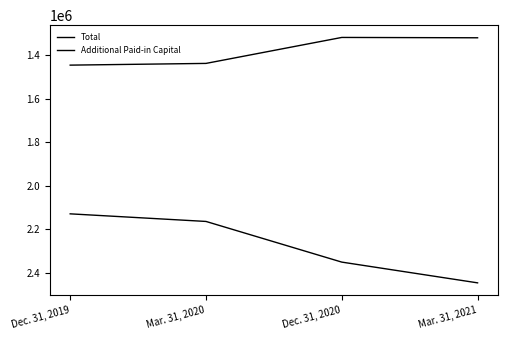

How many lines are shown in the chart?

2